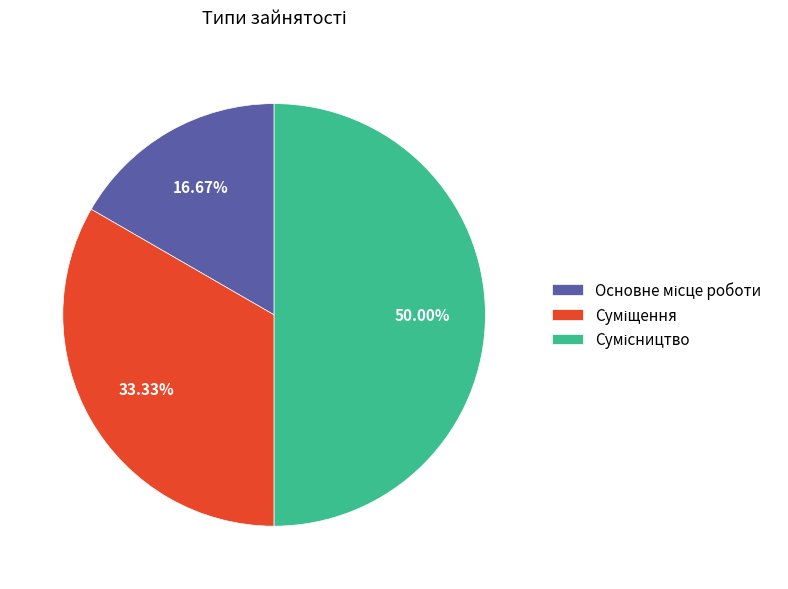

Count the number of slices in the pie.

3